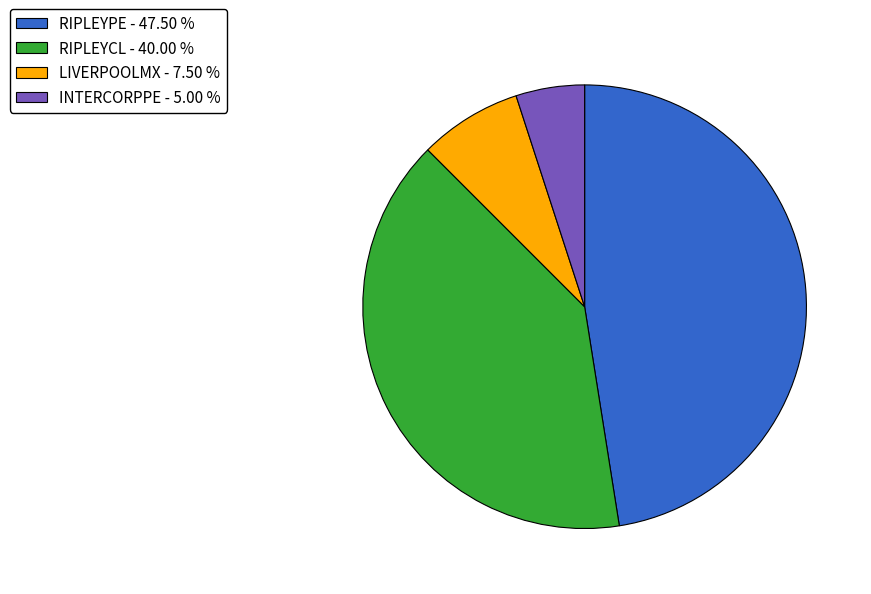

Is the sum of RIPLEYCL - 40.00 % and LIVERPOOLMX - 7.50 % greater than half?

No